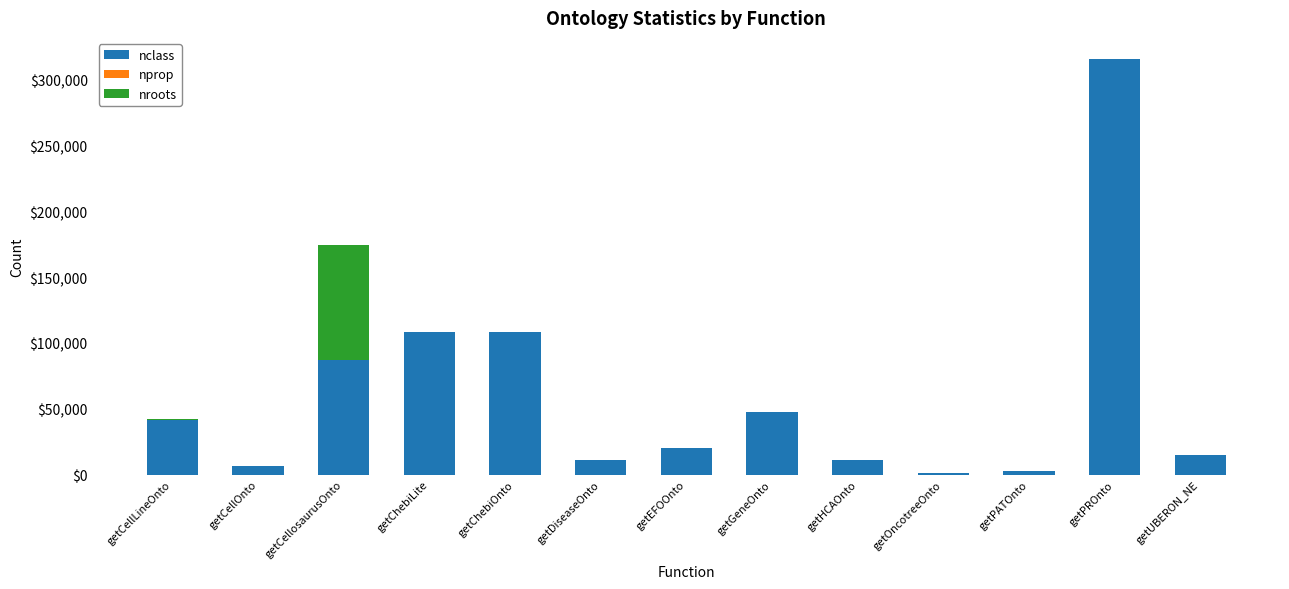

What is the sum of the nclass values at getDiseaseOnto and getHCAOnto?

22330